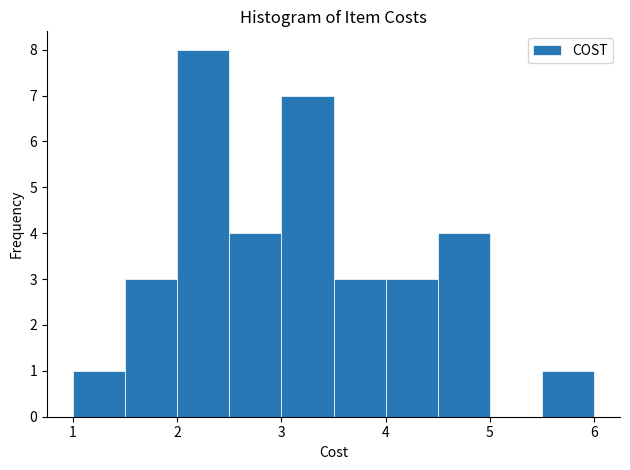

Over which range of the x-axis is the bar tallest?

2.0 to 2.5